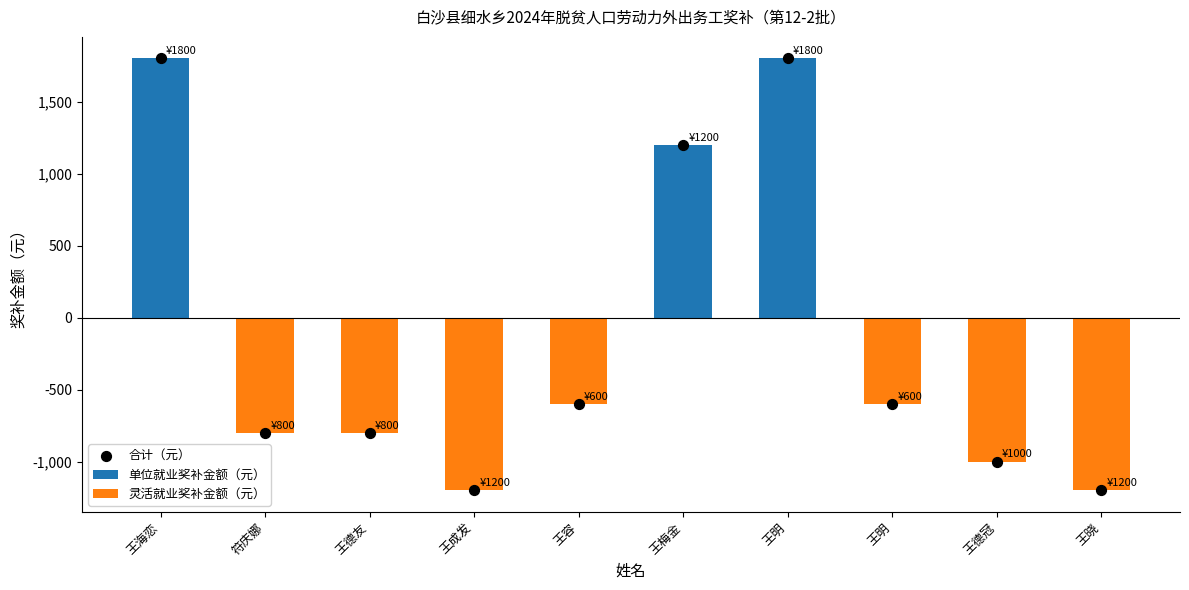

Which series reaches the minimum Y coordinate?

灵活就业奖补金额（元）